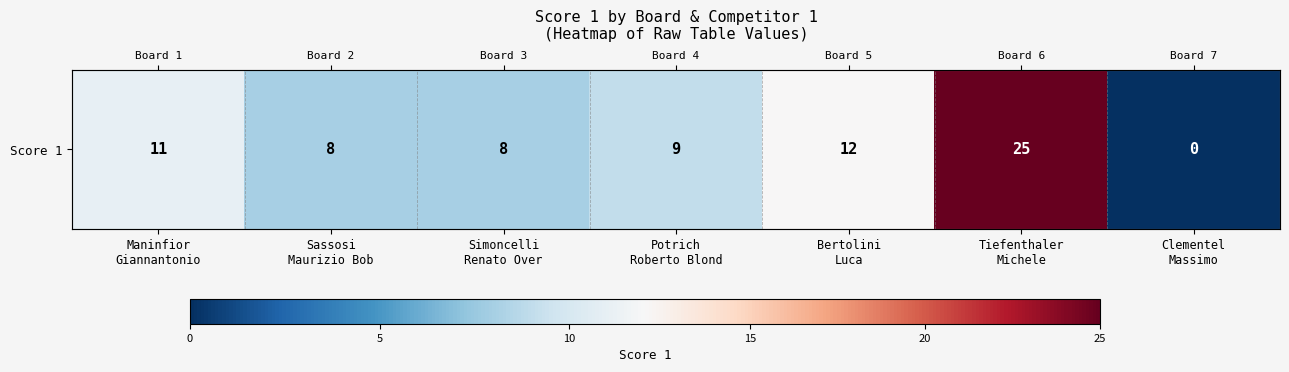

Reading left to right, extract all data points from this chart.

11	8	8	9	12	25	0